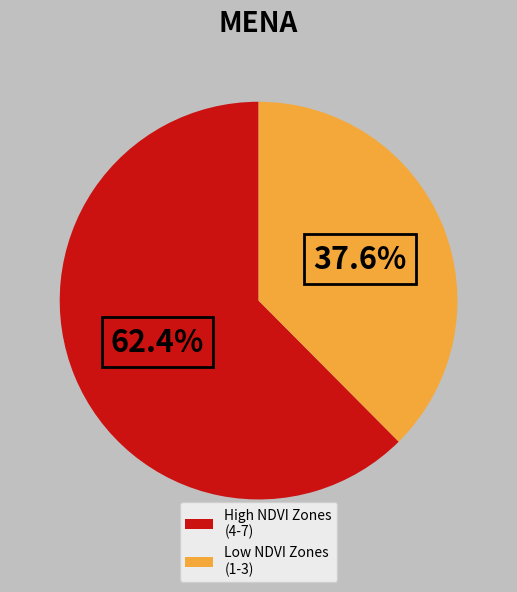

What portion of the pie excludes High NDVI Zones (4-7)?

37.6%